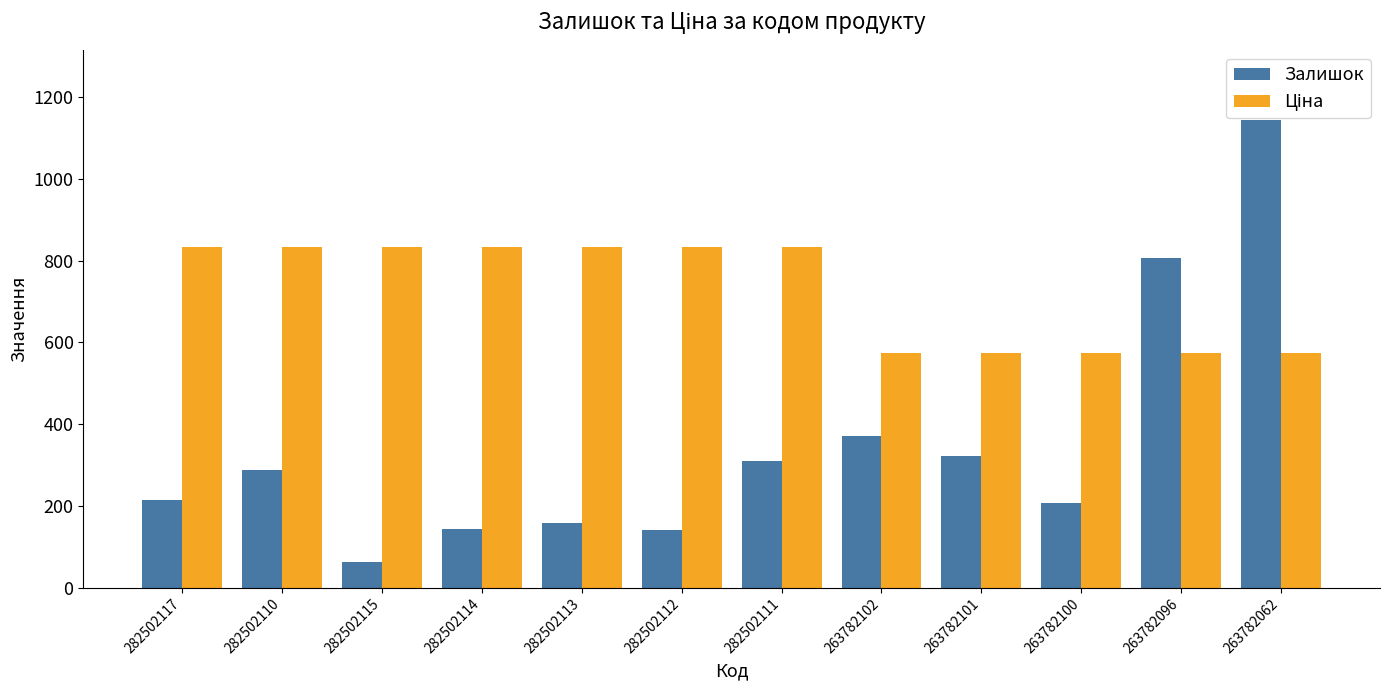

What is the total value across all series at 263782102?

945.5